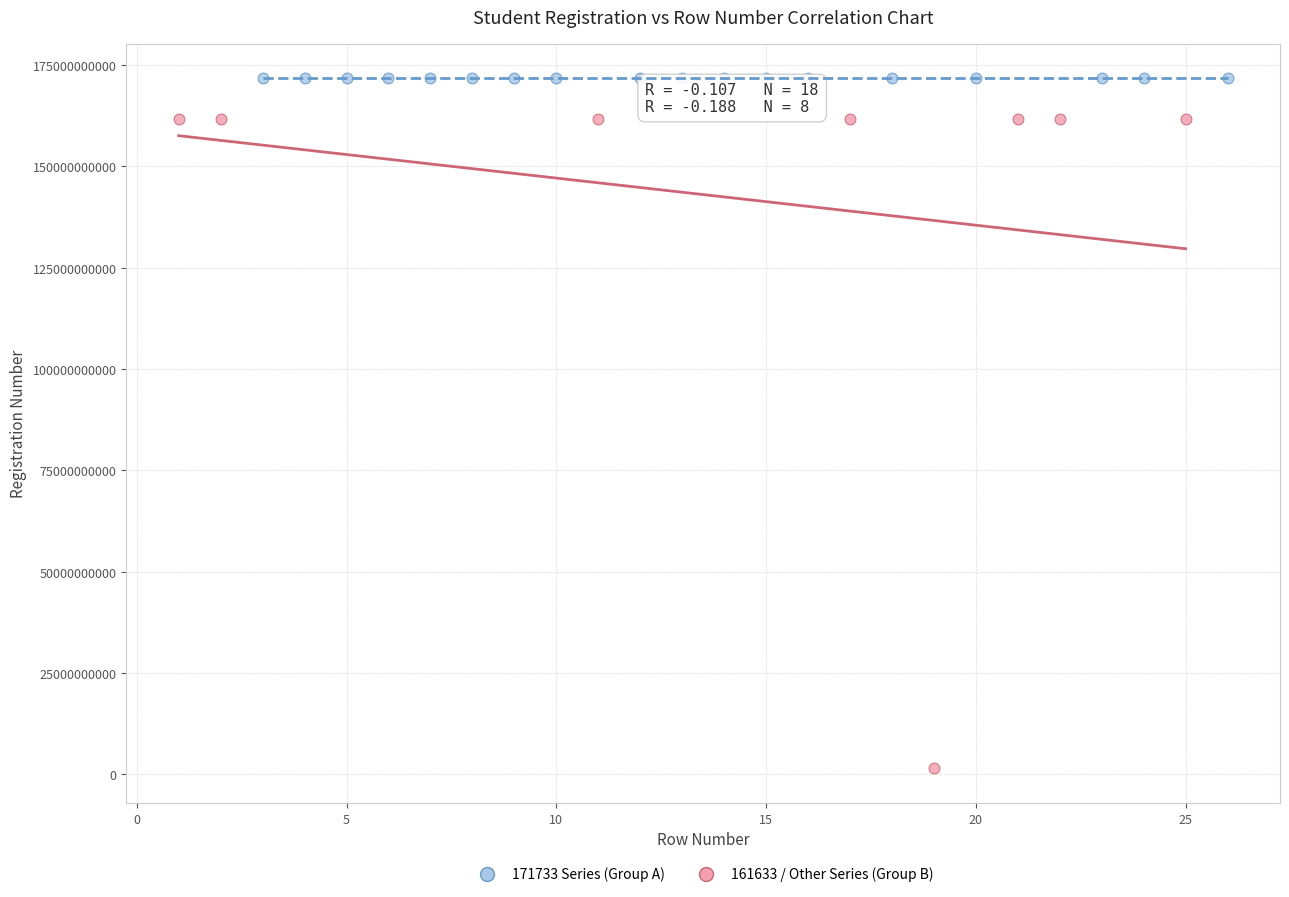

Which series contains the highest Y value?

171733 Series (Group A)